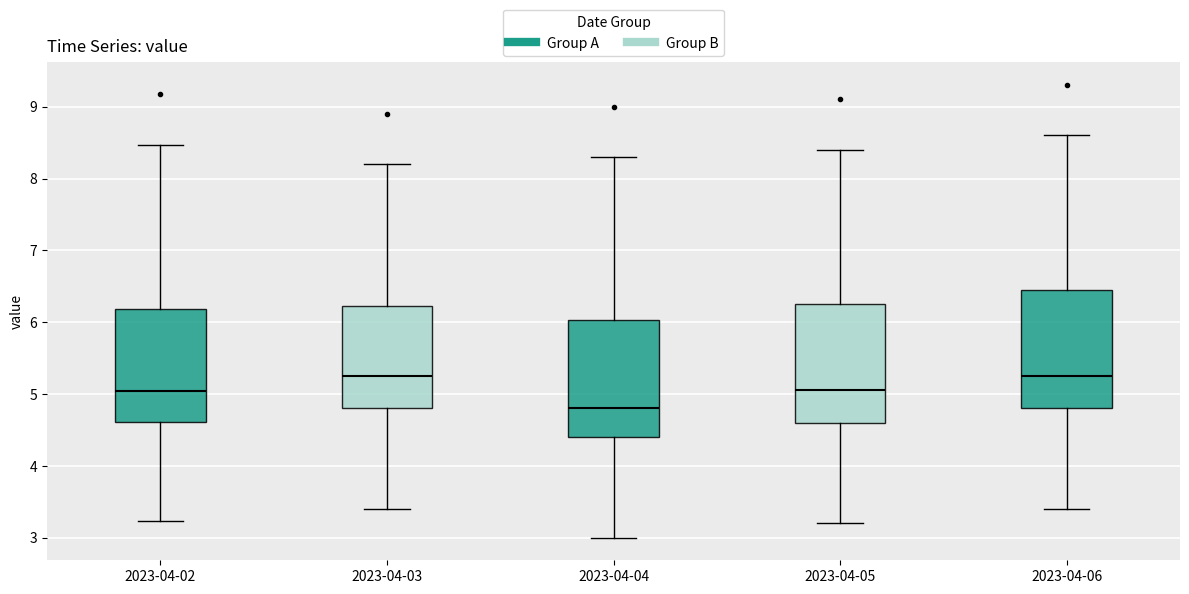

Reading left to right, transcribe this box plot: for each box, give where its median line is, the range the box spans, and where its two whiskers end, as read against the y-axis. The values are not printed on the chart, so give them approximately, as read against the axis.

2023-04-02: median 5.0, box 4.6 to 6.2, whiskers 3.2 to 8.5
2023-04-03: median 5.3, box 4.8 to 6.2, whiskers 3.4 to 8.2
2023-04-04: median 4.8, box 4.4 to 6.0, whiskers 3.0 to 8.3
2023-04-05: median 5.1, box 4.6 to 6.3, whiskers 3.2 to 8.4
2023-04-06: median 5.3, box 4.8 to 6.5, whiskers 3.4 to 8.6